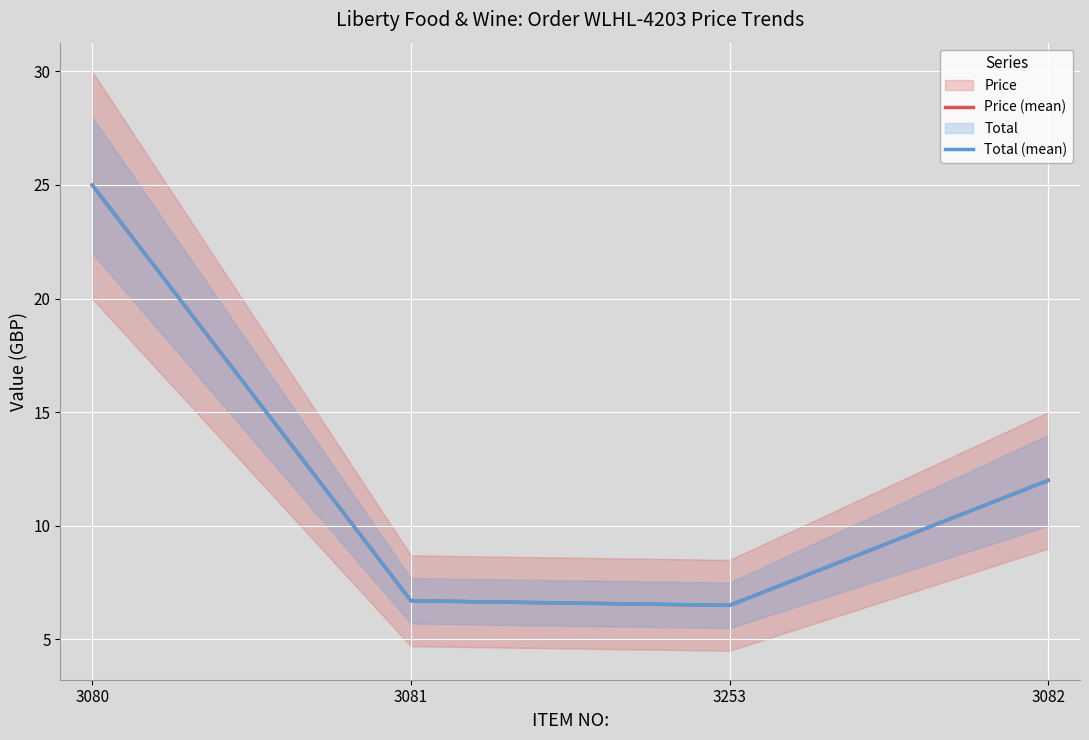

Which series has the largest total across all categories?

Price (mean)